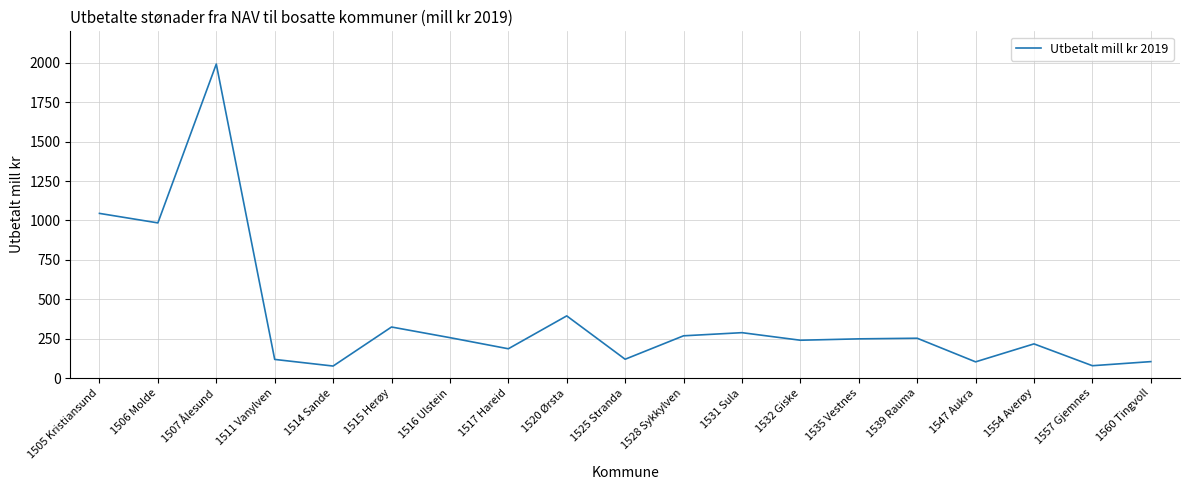

Is it true that the value at 1539 Rauma is 252.7?

True